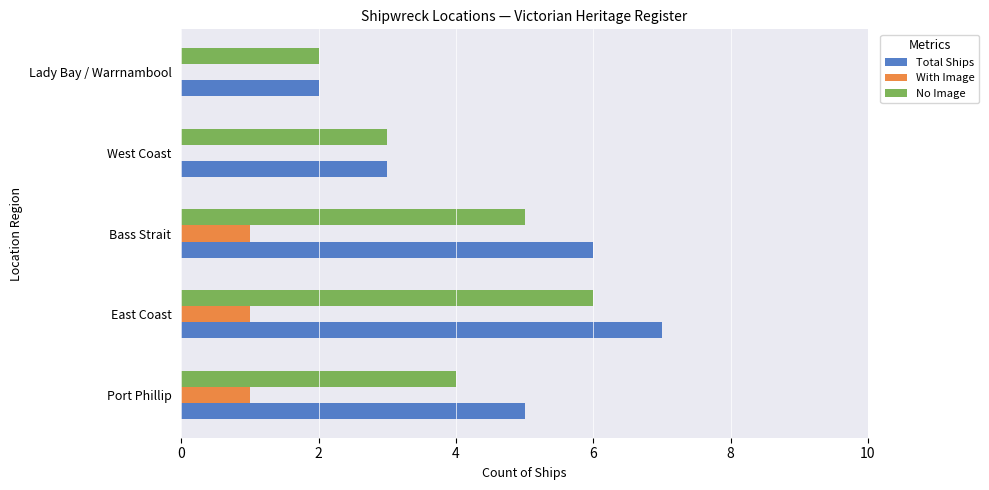

What is the greatest value displayed?

7